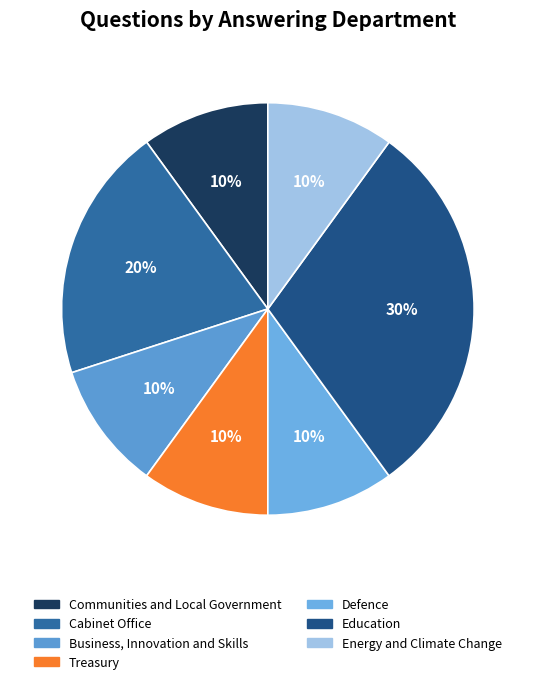

To the nearest percent, what portion does Cabinet Office represent?

20%